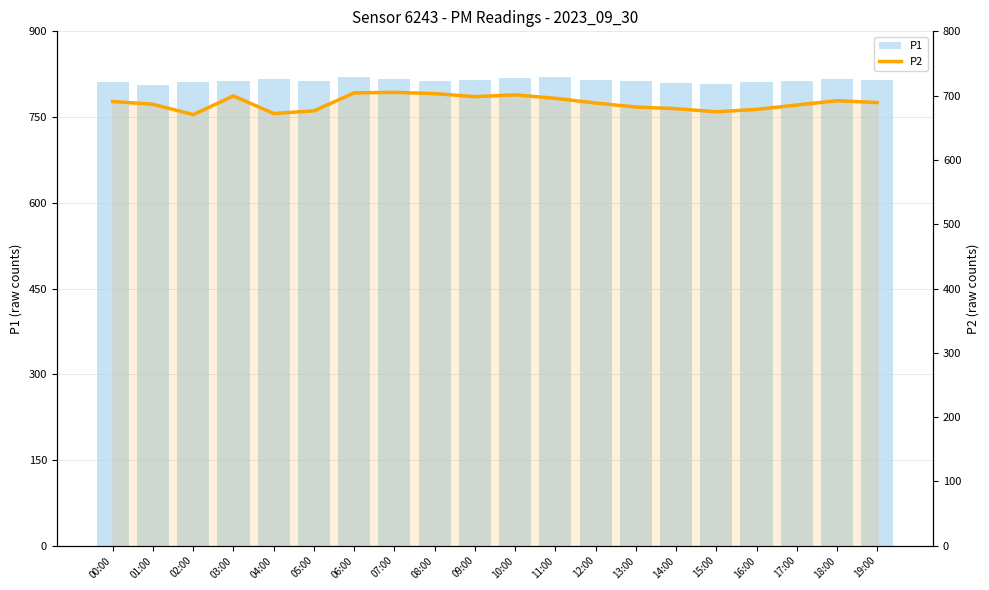

Which series has the largest total across all categories?

P1